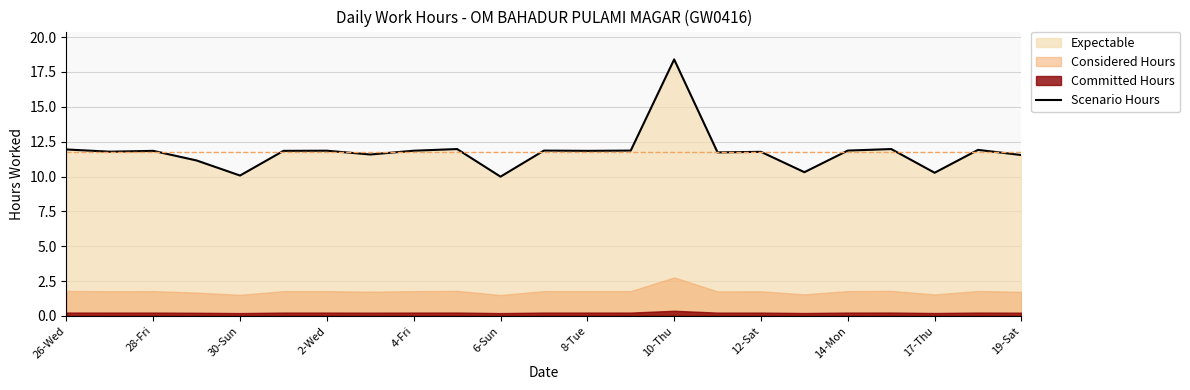

How many interior local valleys (lower than both neighbors) does the data have?

8